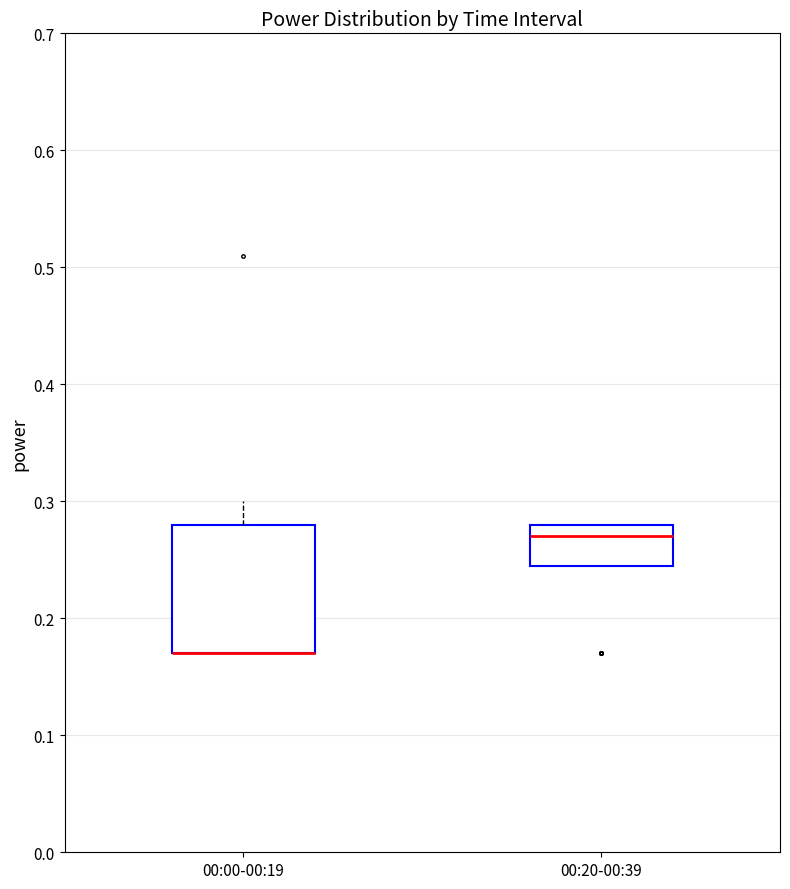

Where is the lower edge of the box for 00:00-00:19 on the y-axis? The values are not printed on the chart, so give them approximately, as read against the axis.

0.17